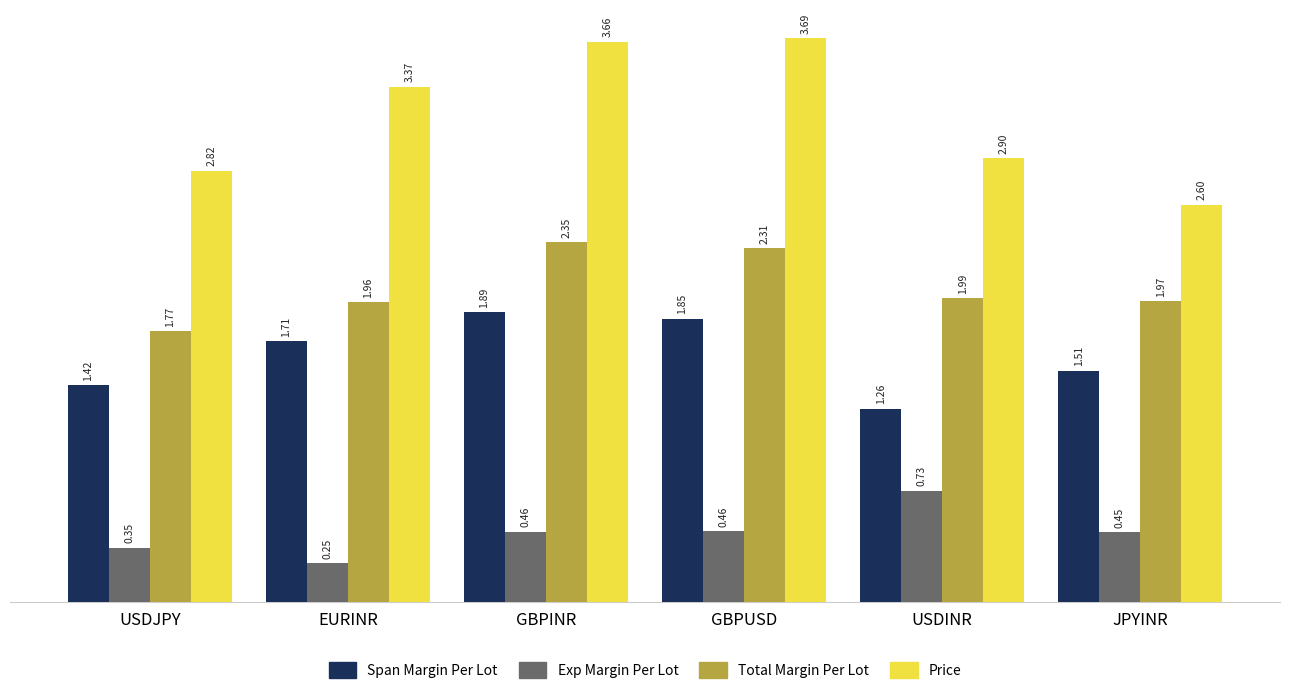

At which category is the sum across all series the highest?

GBPINR